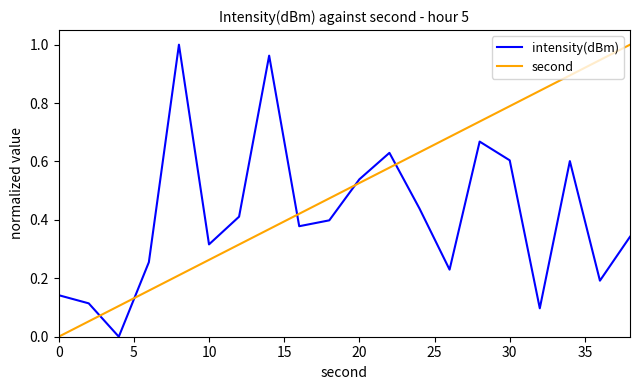

How many values in the second series exceed 0?

19